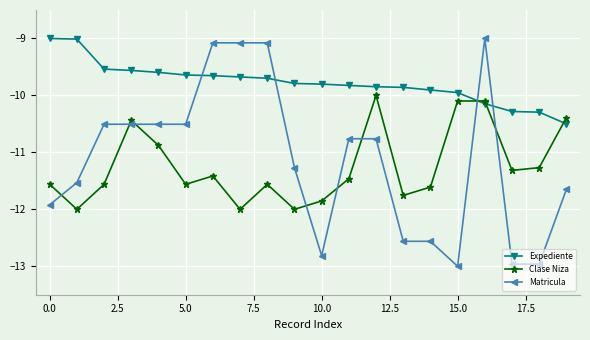

Which series has the largest total across all categories?

Expediente